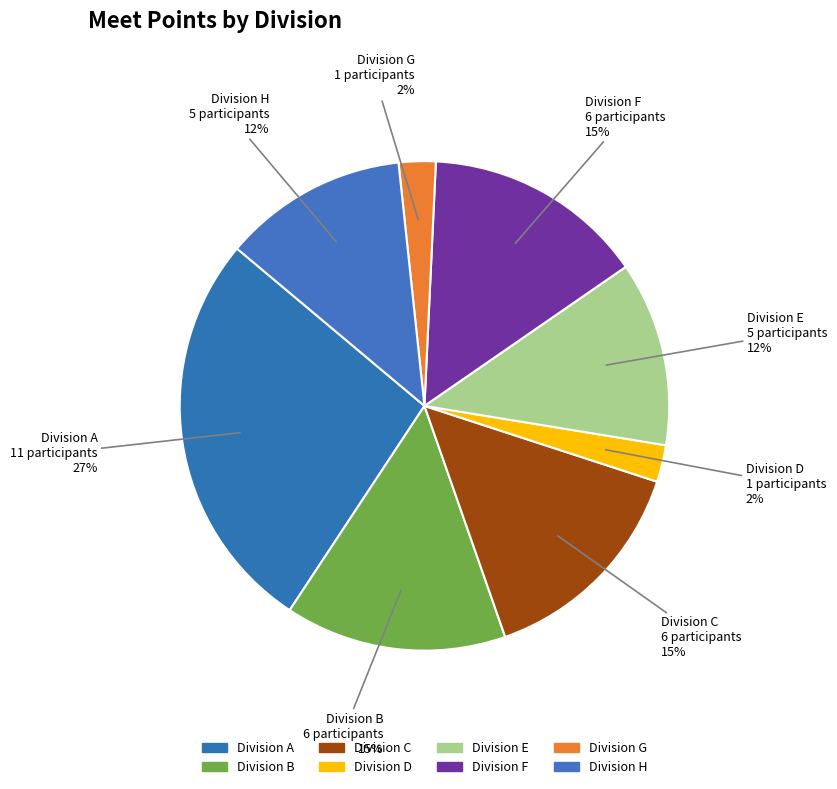

Rank the categories by value from lowest to highest.

D, G, E, H, B, C, F, A